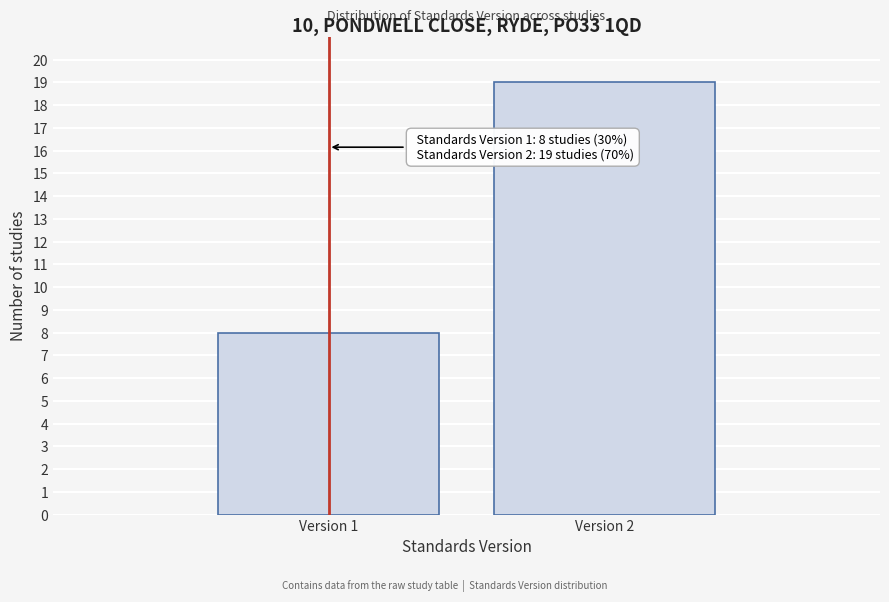

Reading left to right, extract all data points from this chart.

Version 1=8	Version 2=19